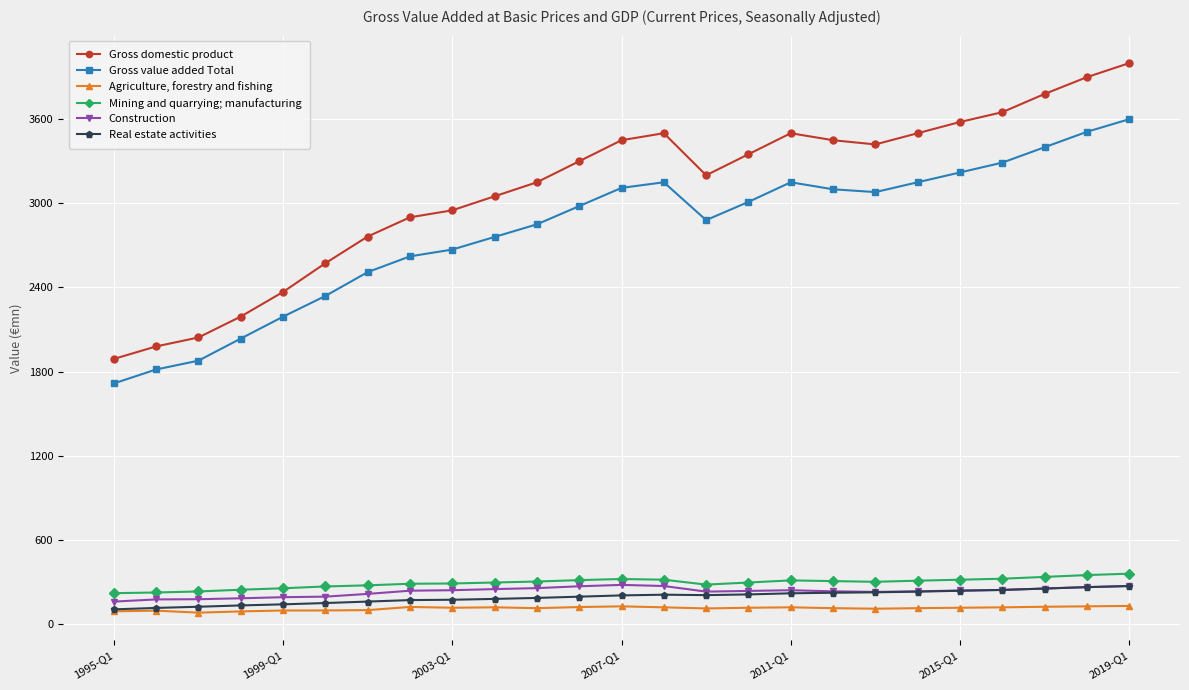

Which series has the largest total across all categories?

Gross domestic product